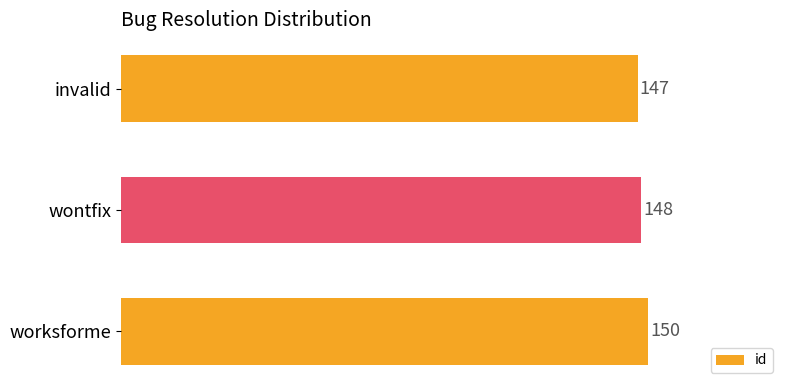

What is the sum of all values?

445